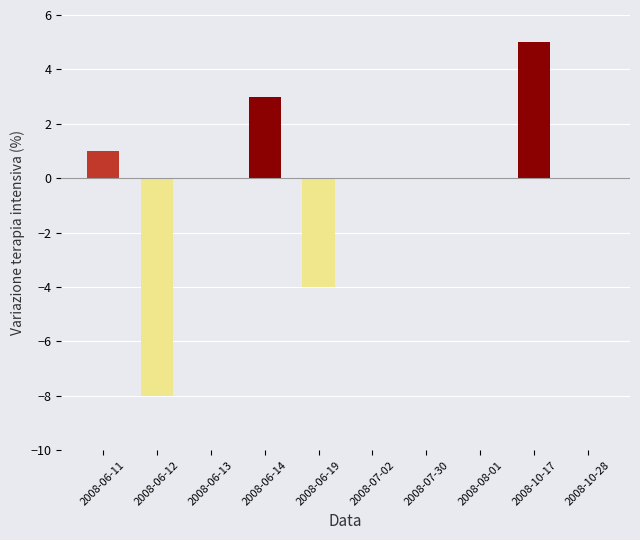

Which label corresponds to the largest value in the chart?

2008-10-17